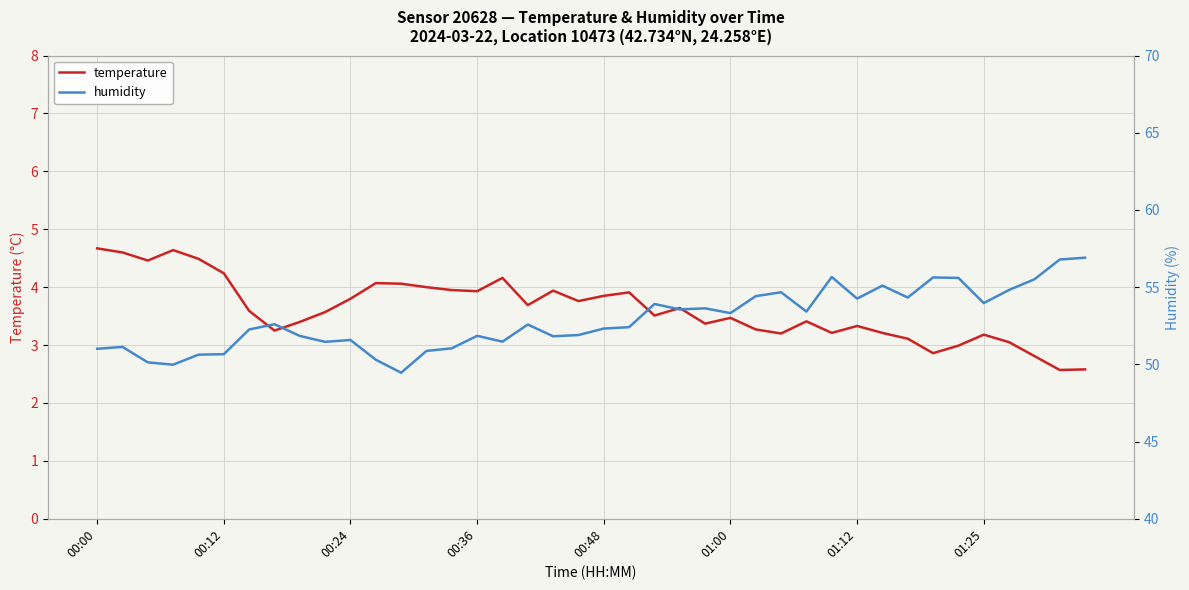

What is the minimum value for temperature?

2.6